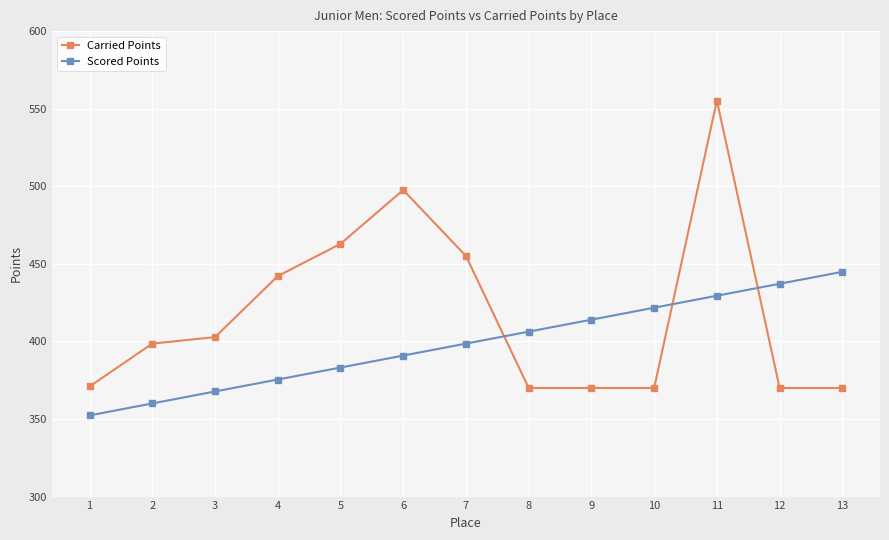

At which label does Carried Points first exceed 398?

2